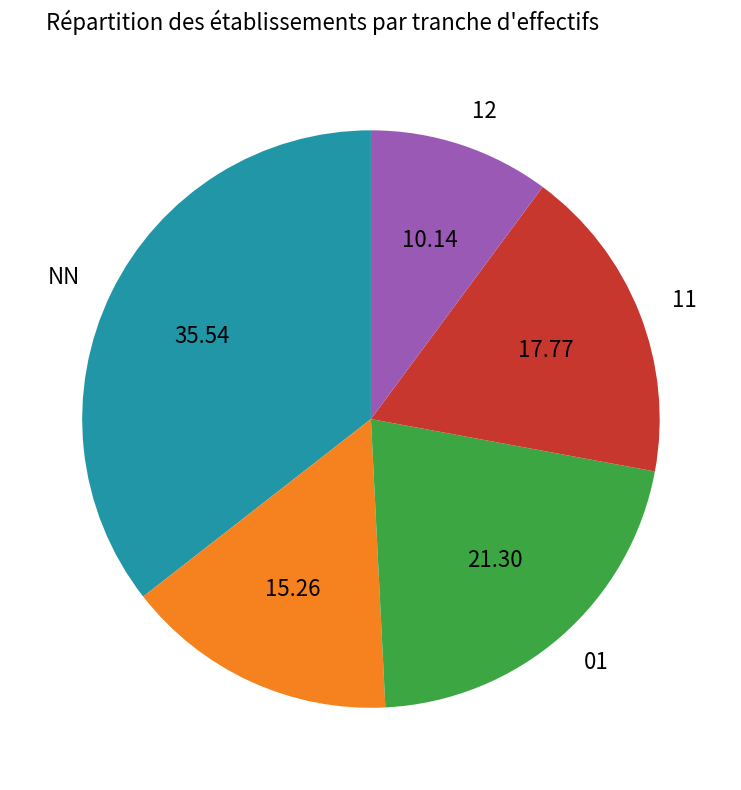

Does any single category account for the majority?

No